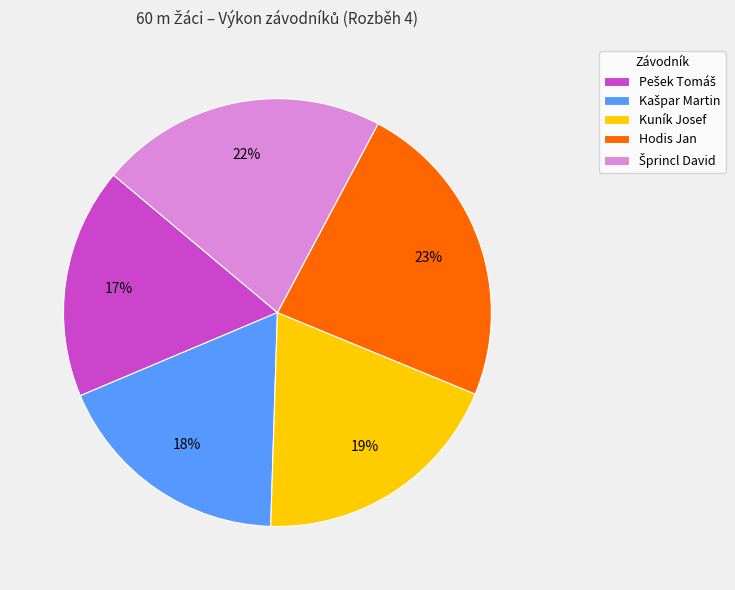

To the nearest percent, what is the difference between the largest and smallest slice percentages?

6%